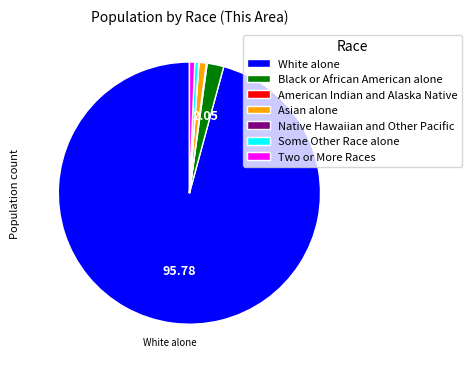

Which category accounts for the majority?

White alone